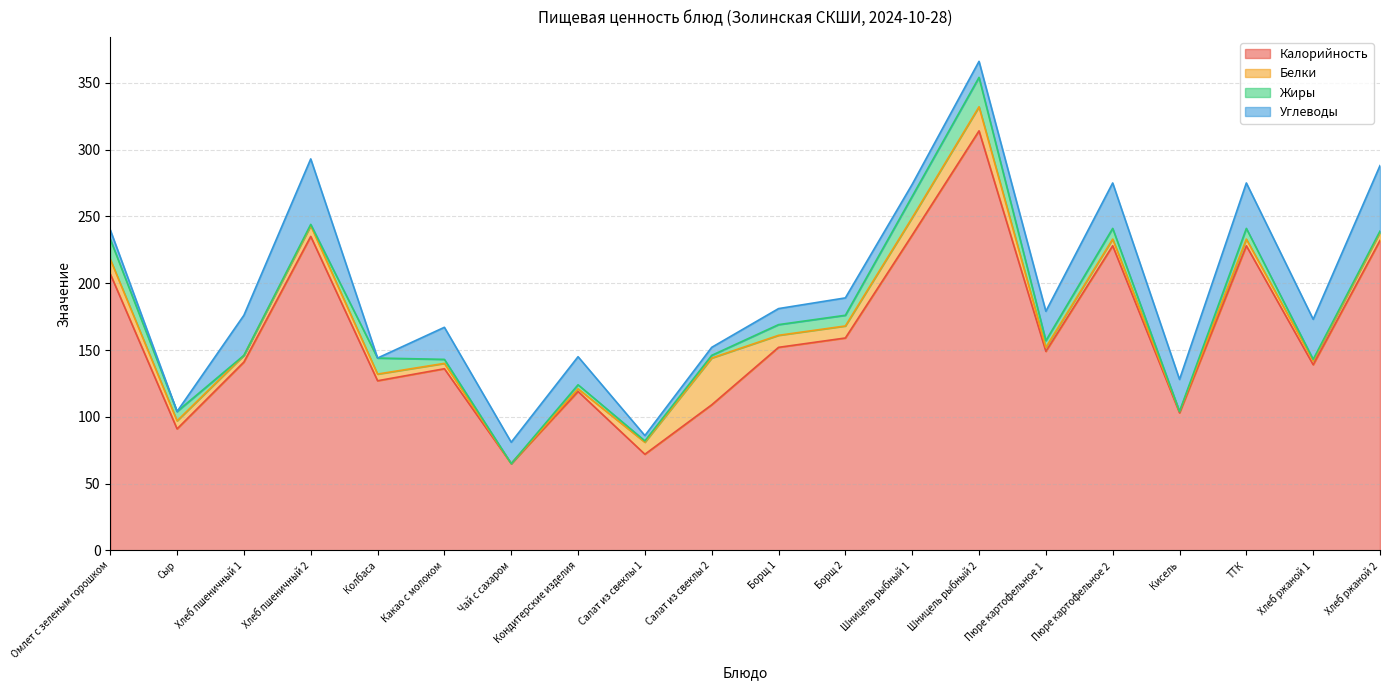

What is the total value across all series at Сыр?

104